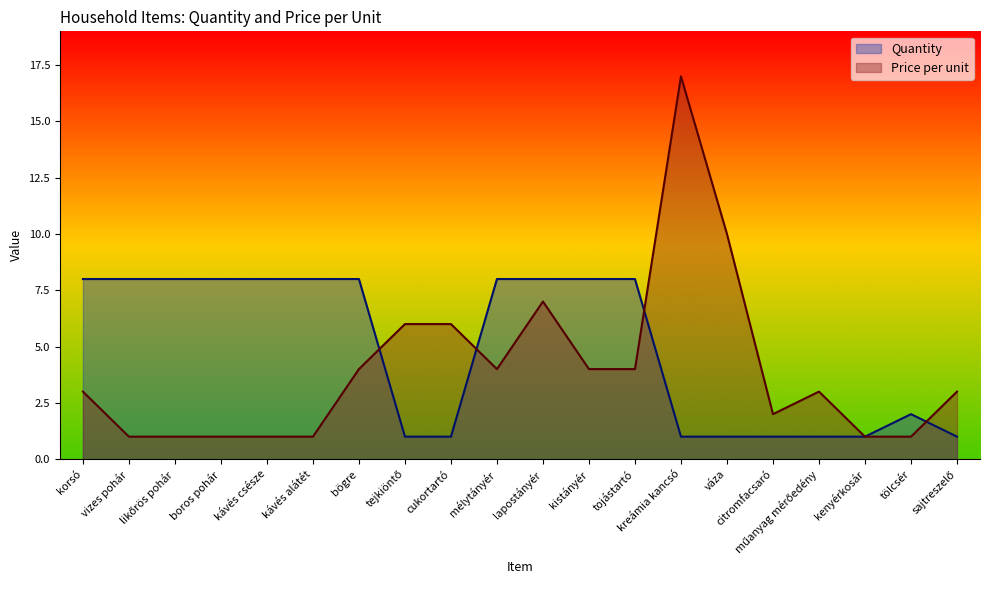

What is the lowest value of the Price per unit series?

1